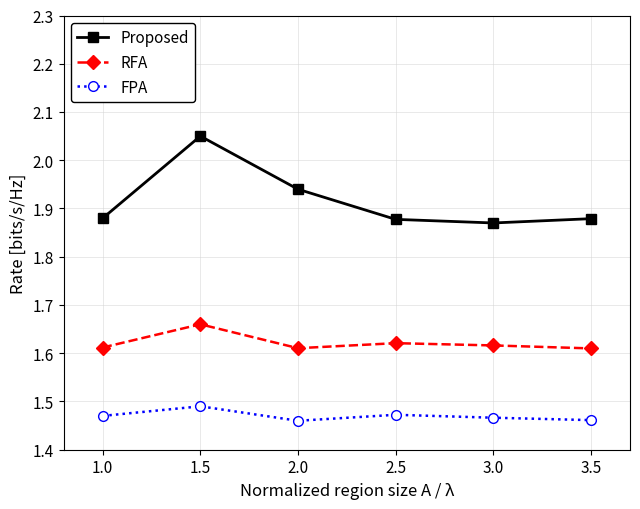

At 2.0, list the series in order from smallest to largest.

FPA, RFA, Proposed